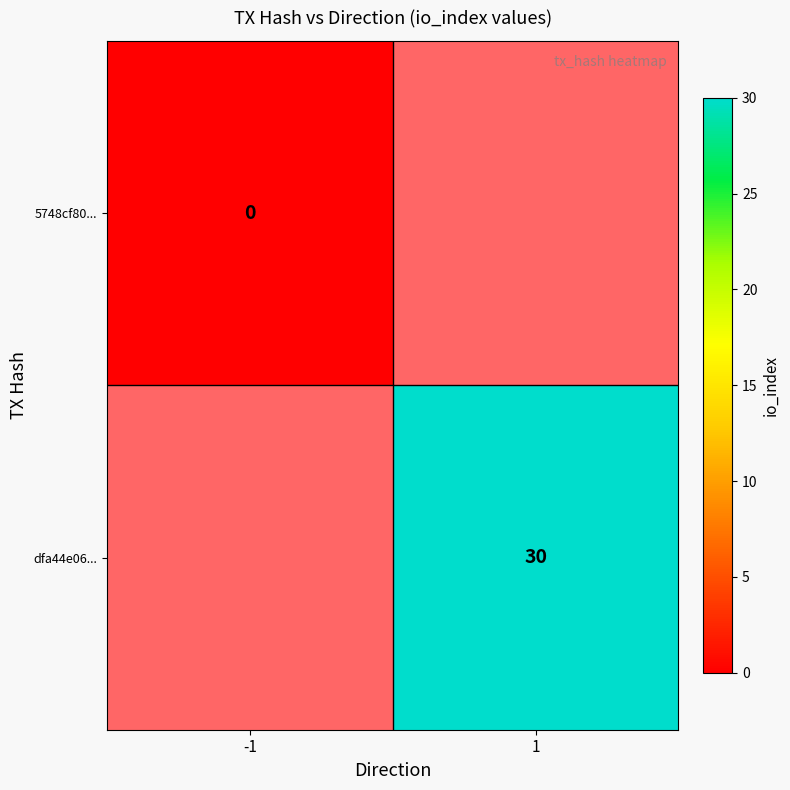

The dfa44e06... series shows 30 at 1. True or false?

True